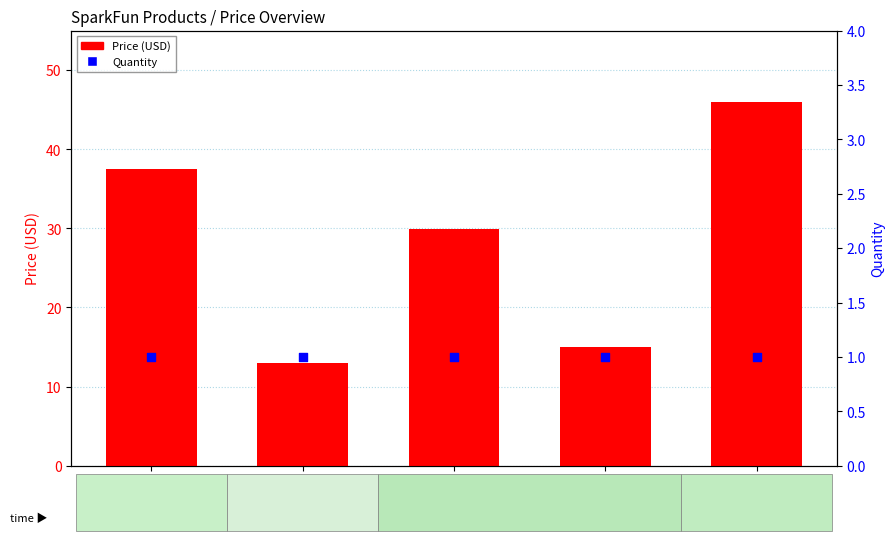

Which series has the widest spread of Y values?

Price (USD)